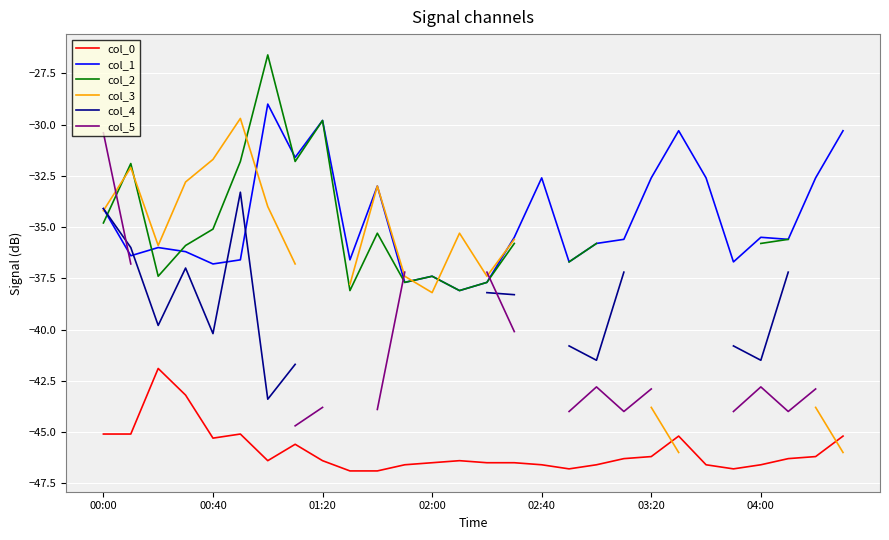

Rank the series by their maximum value, from highest to lowest.

col_2, col_1, col_3, col_5, col_4, col_0